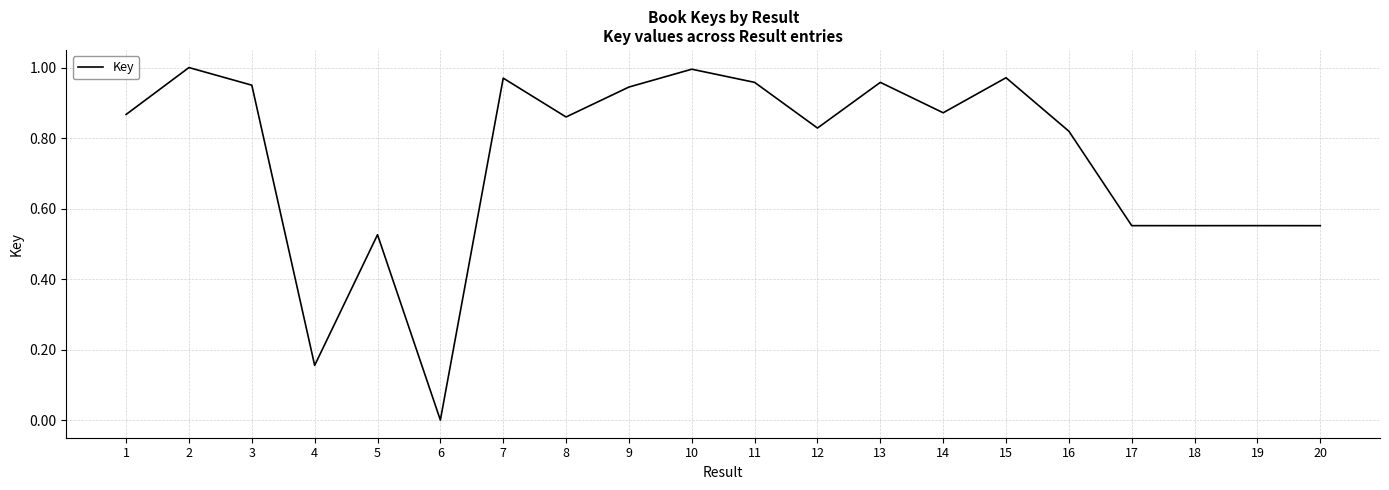

Which label corresponds to the smallest value in the chart?

6